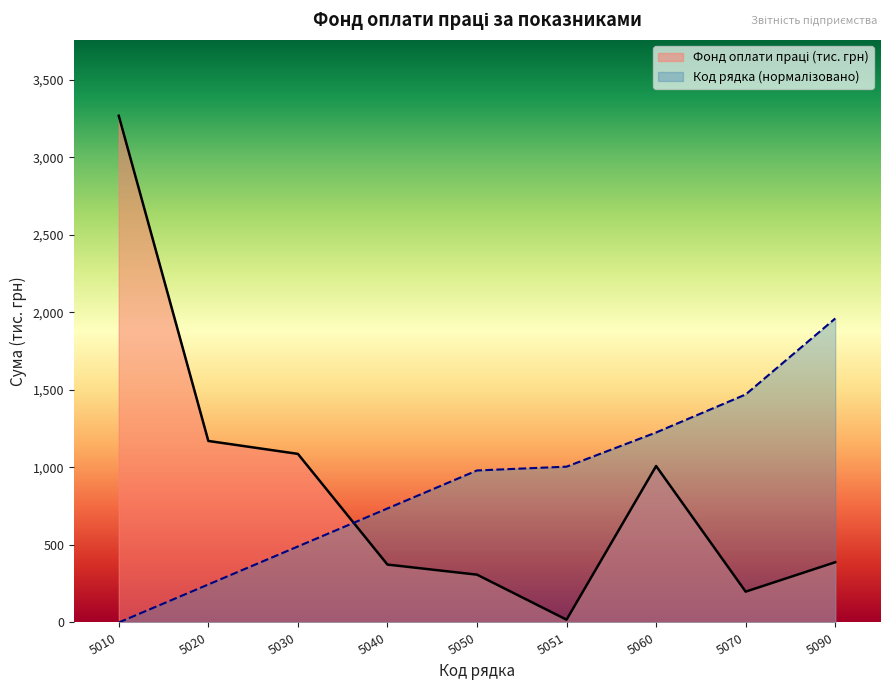

What is the approximate value of Фонд оплати праці (тис. грн) at 5050?

308.2